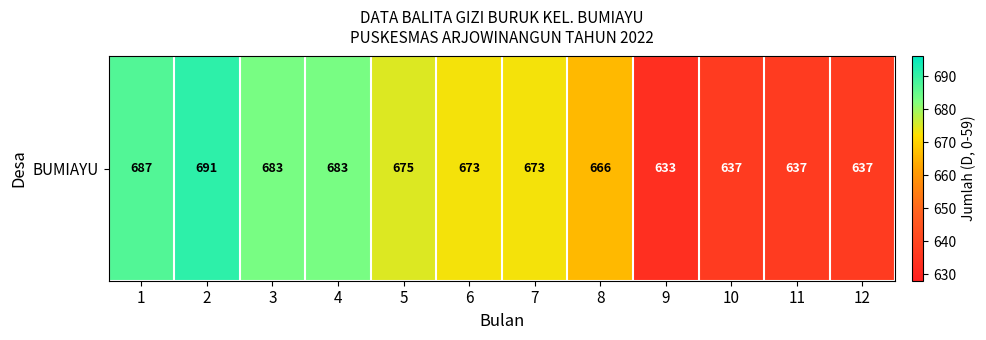

Reading right to left, list all the values displayed in this chart.

12=637	11=637	10=637	9=633	8=666	7=673	6=673	5=675	4=683	3=683	2=691	1=687